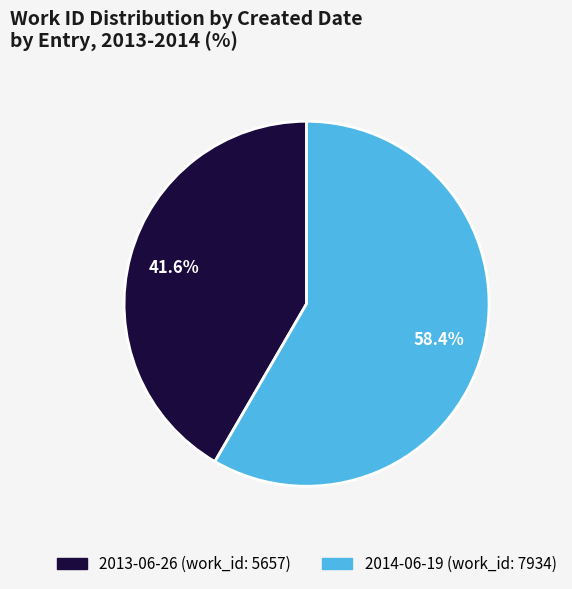

Which slice represents more than half of the pie?

2014-06-19